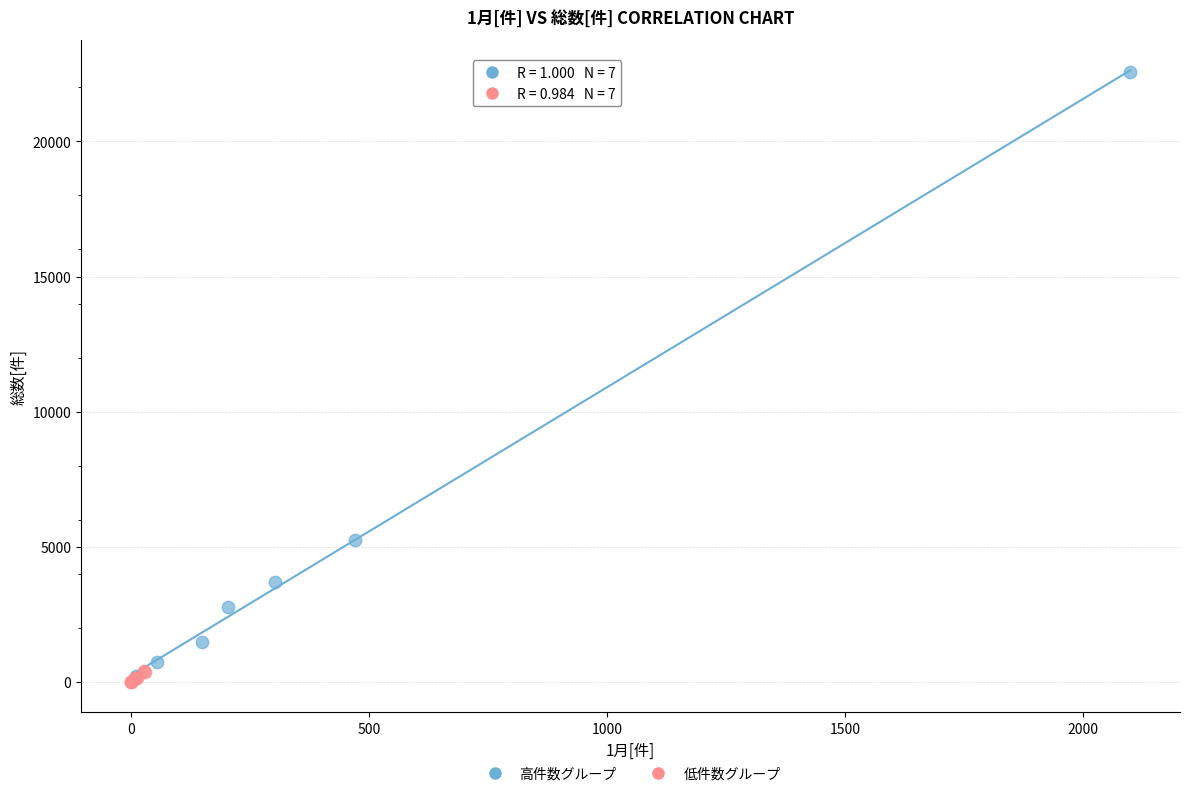

Which series contains the highest Y value?

高件数グループ